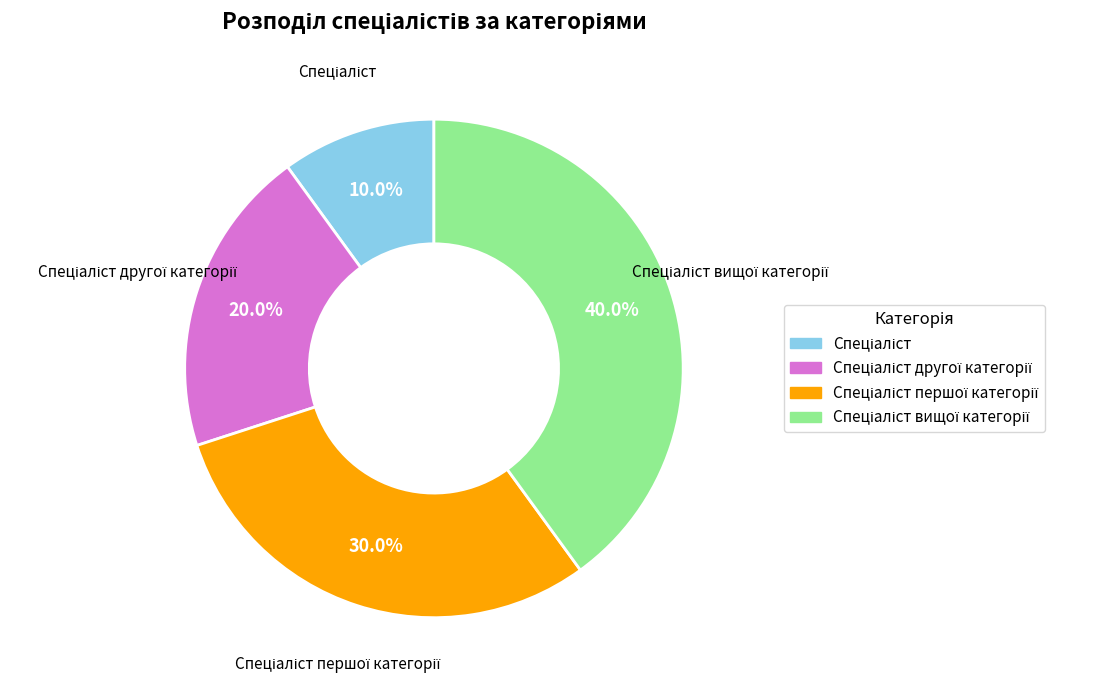

Does any single category account for the majority?

No